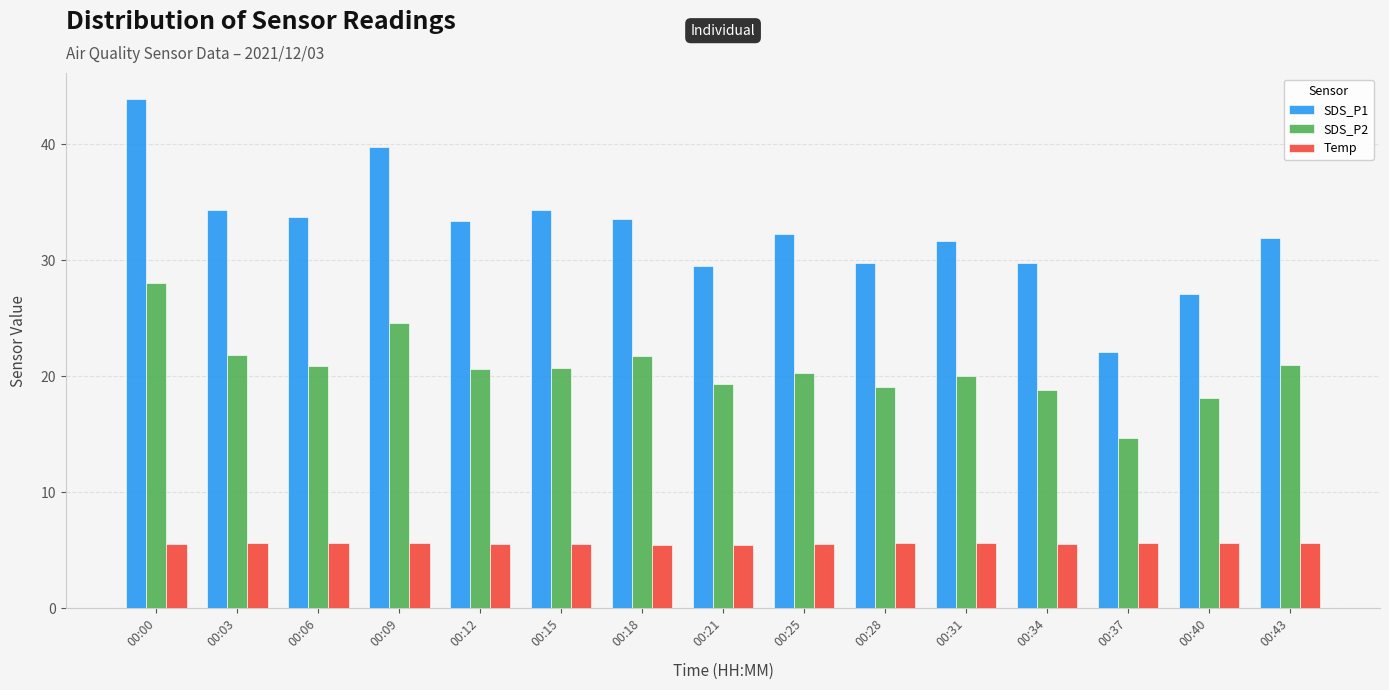

At 00:12, list the series in order from smallest to largest.

Temp, SDS_P2, SDS_P1